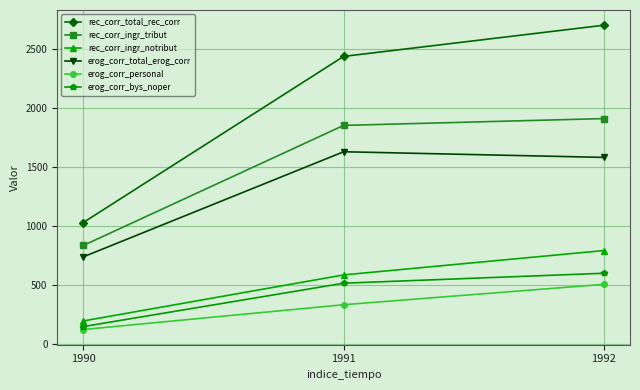

What is the value of the rec_corr_ingr_tribut point at the 3rd from the left?

1911.8